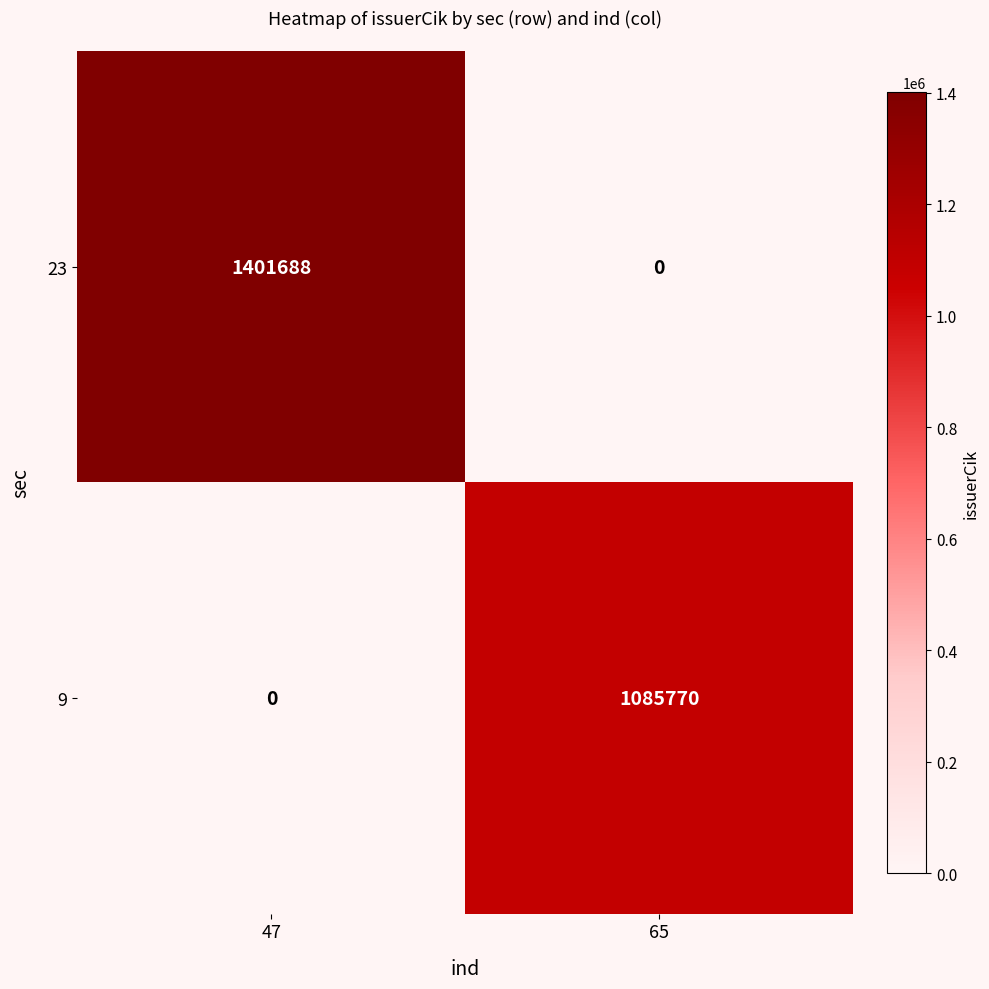

What is the sum of all 9 values?

1085770